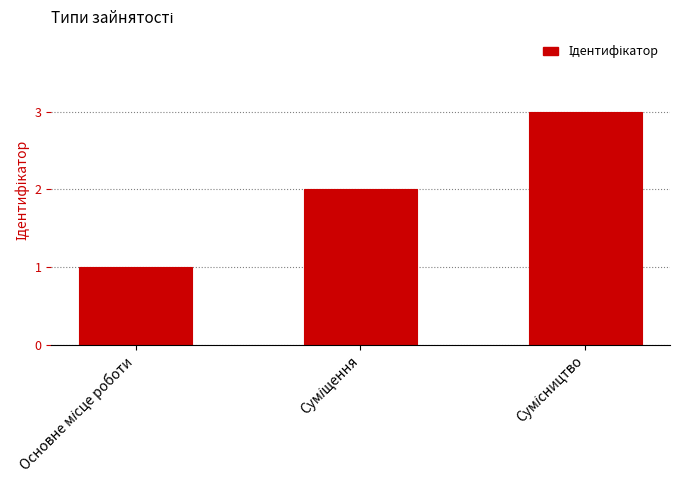

What is the difference between the maximum and minimum values?

2